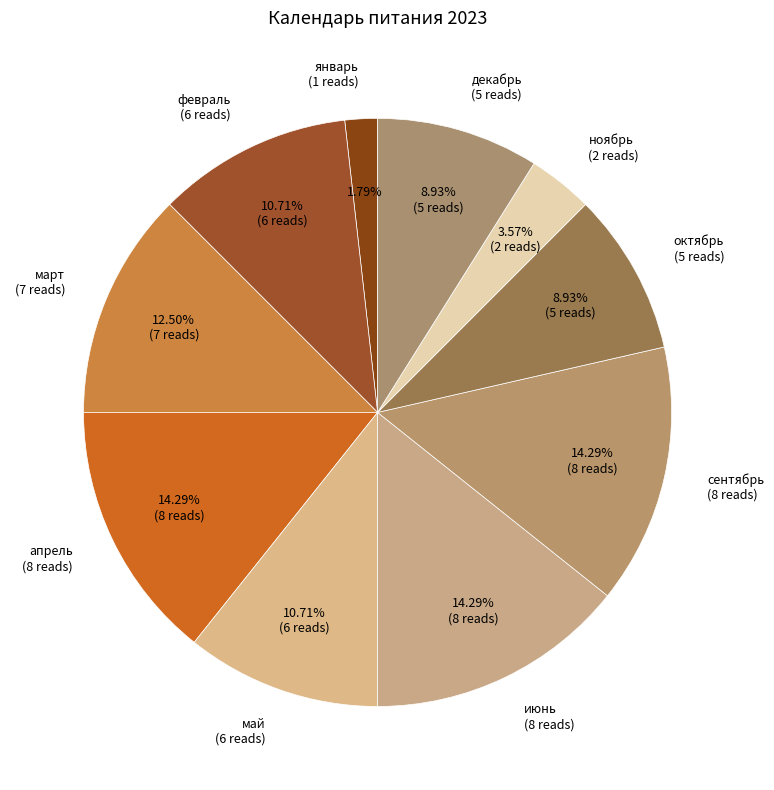

How many slices are in this pie chart?

10